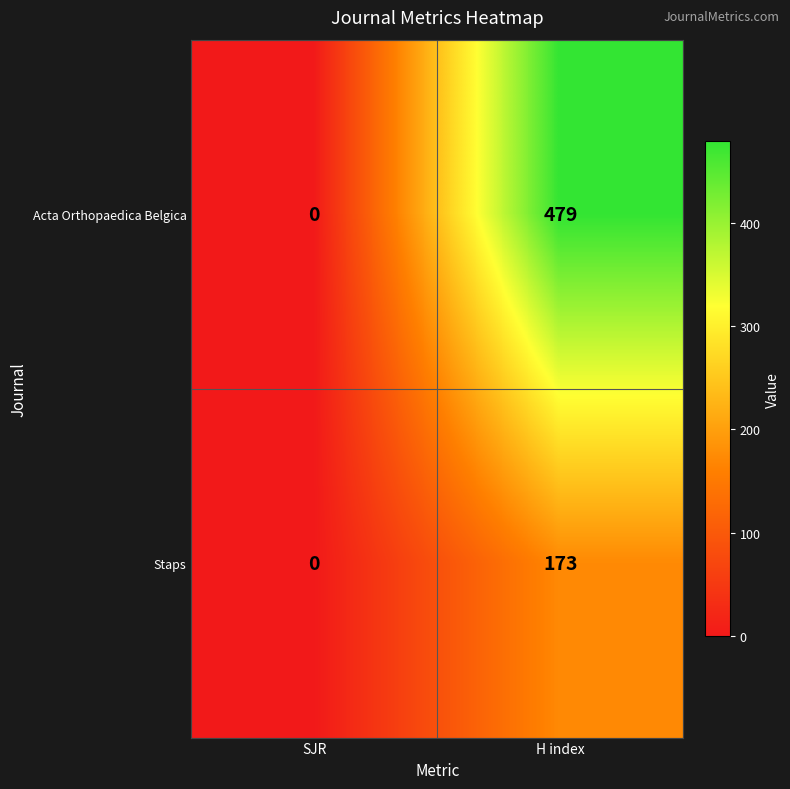

Between SJR and H index, which series saw the biggest shift?

Acta Orthopaedica Belgica